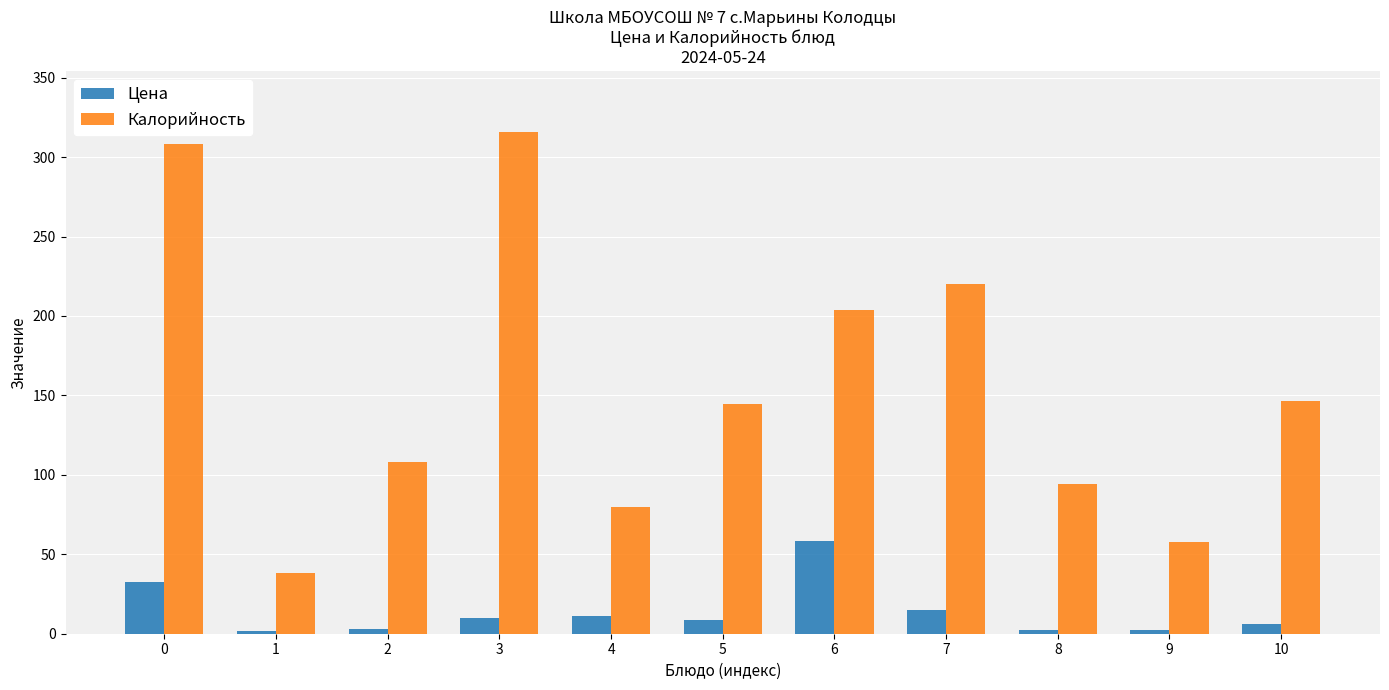

What is the greatest value displayed?

316.0